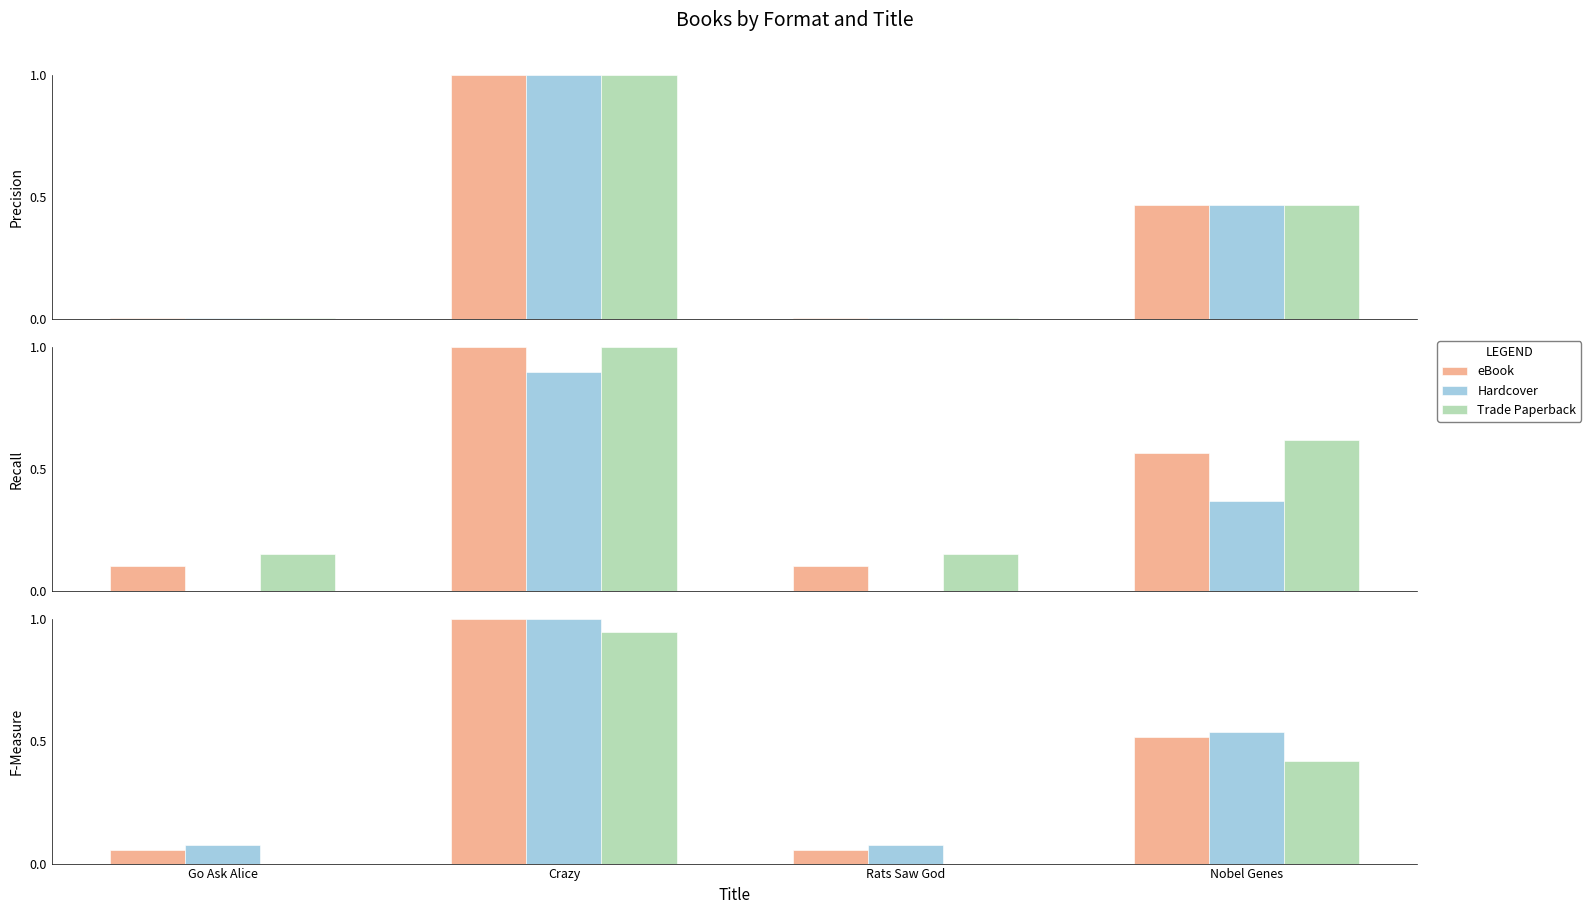

What is the label of the 3rd bar from the right?

Crazy